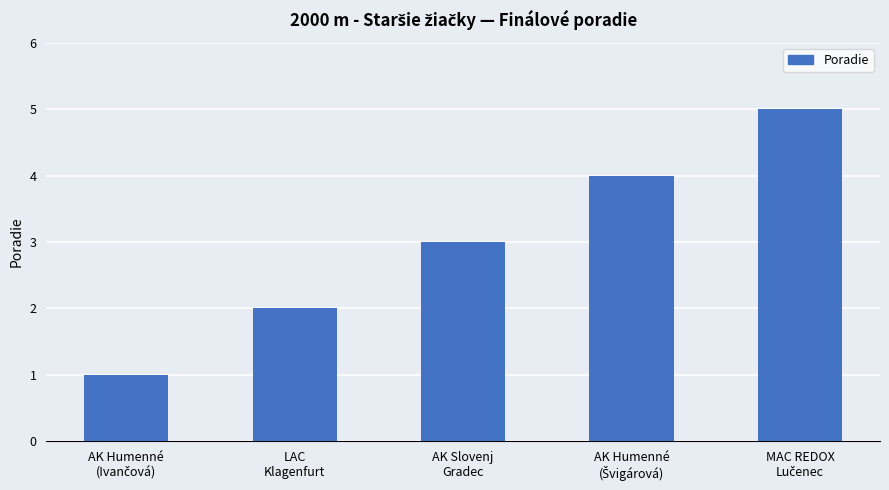

What is the ratio of the value at AK Slovenj
Gradec to the value at LAC
Klagenfurt?

1.5